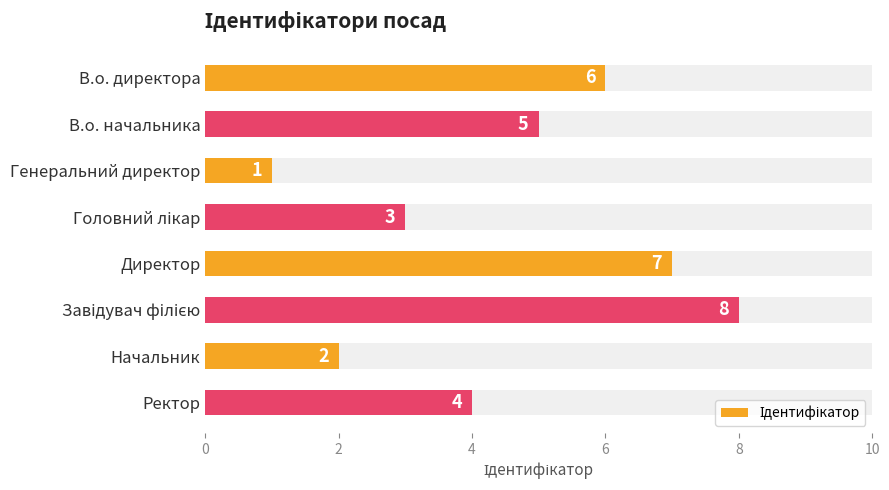

What is the minimum value shown in the chart?

1